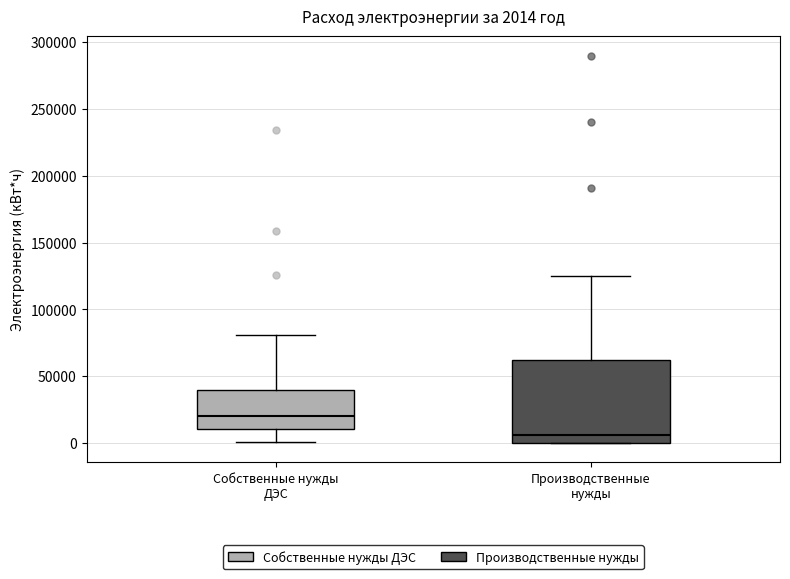

Which box has the highest median line?

Собственные нужды ДЭС